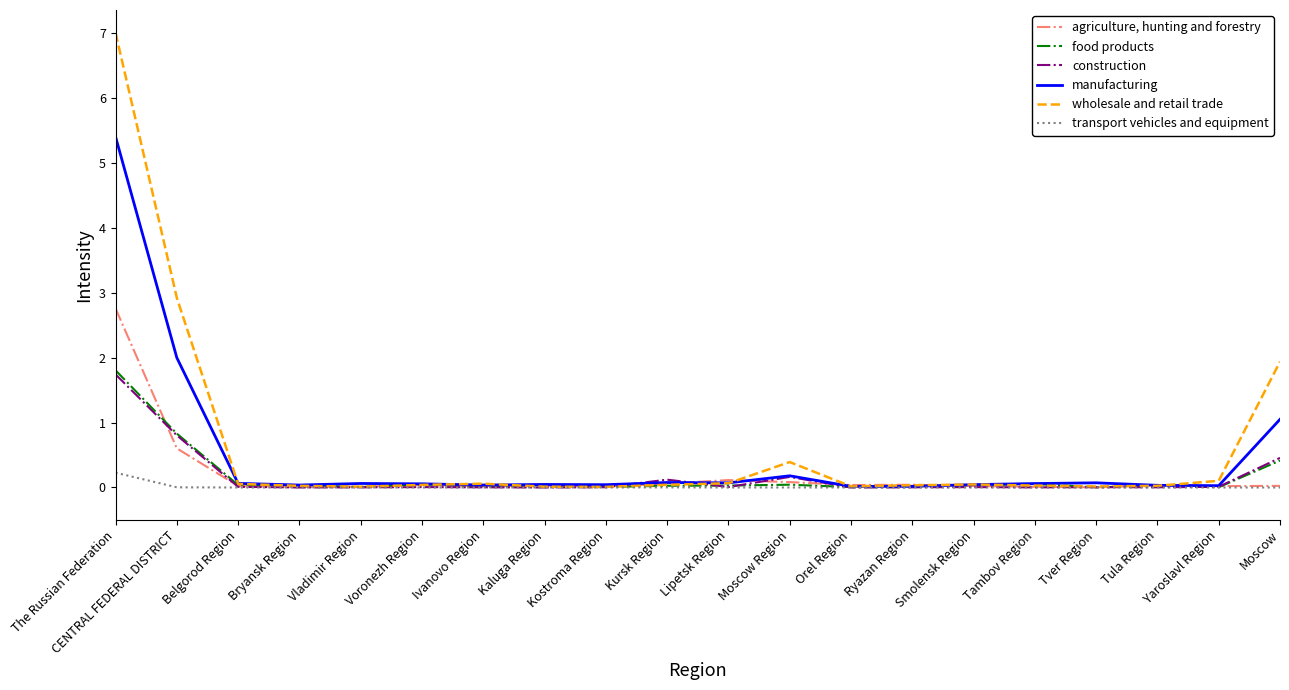

Is it true that food products equals 0.0 at Kursk Region?

True